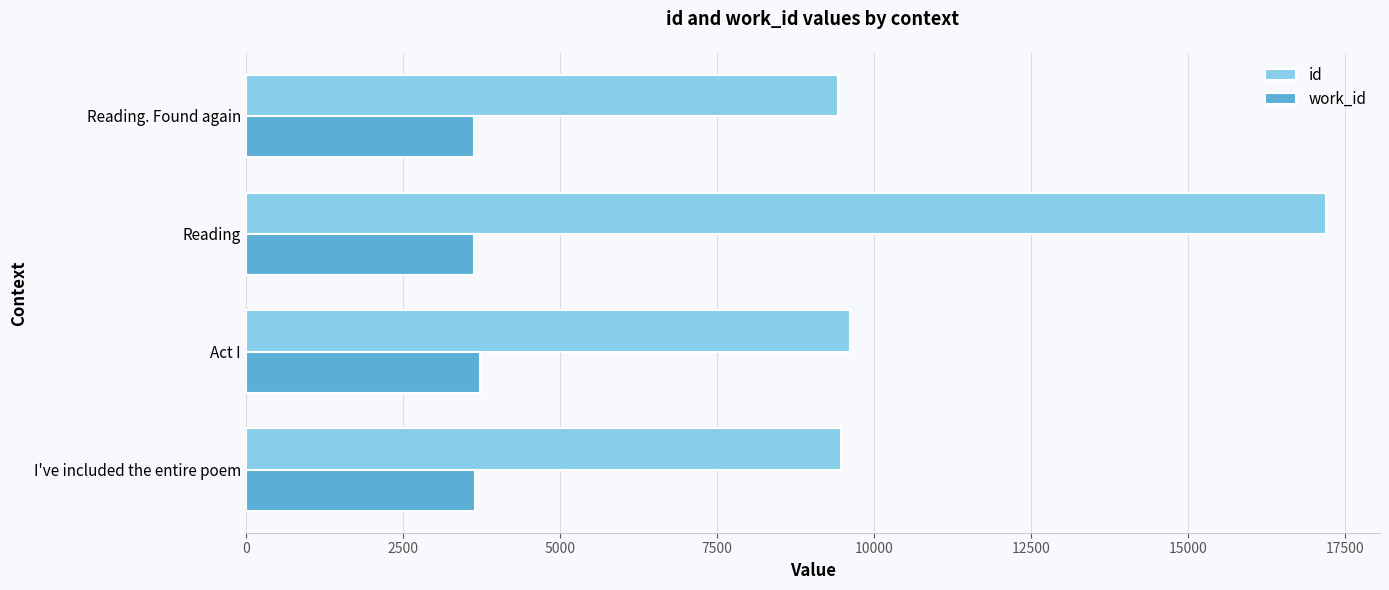

The work_id series shows 3633 at Reading. Found again. True or false?

True